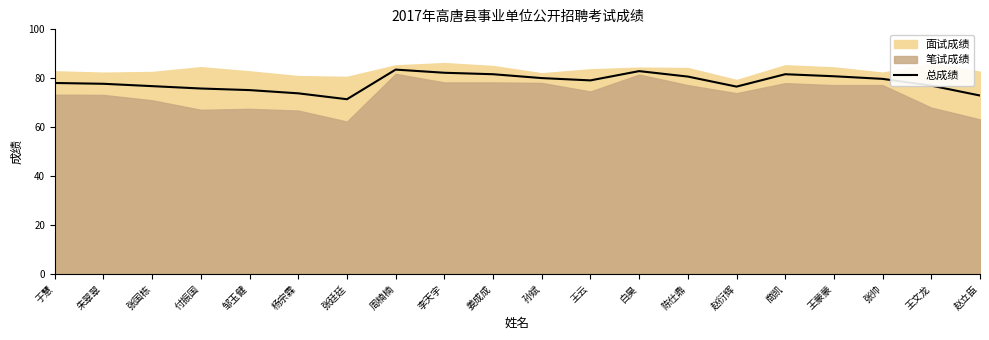

Reading left to right, extract all data points from this chart.

78.1	77.7	76.8	75.8	75.2	73.8	71.4	83.5	82.2	81.7	80.1	79.1	82.9	80.7	76.6	81.7	80.8	79.8	77.0	72.9